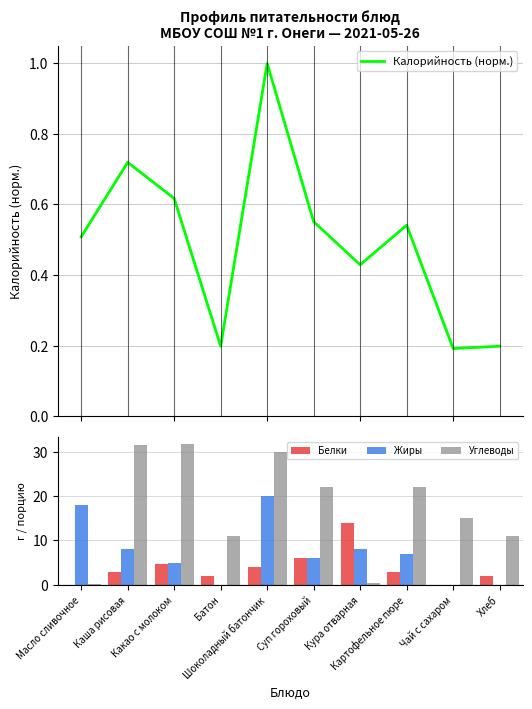

Which category has the lowest value in the Белки series?

Чай с сахаром